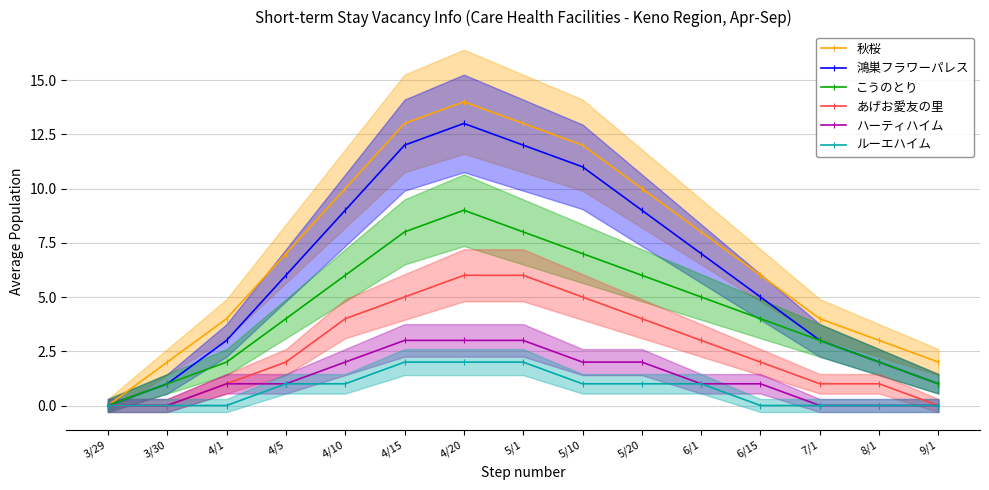

What is the difference between the highest and lowest values at 4/1?

4